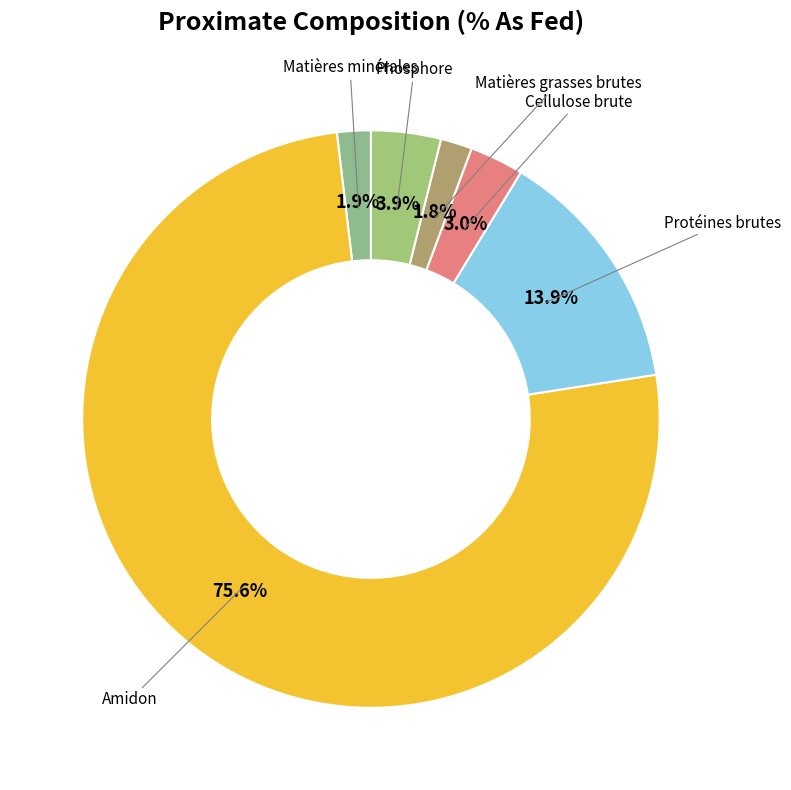

Which category has the smallest portion of the pie?

Matières grasses brutes